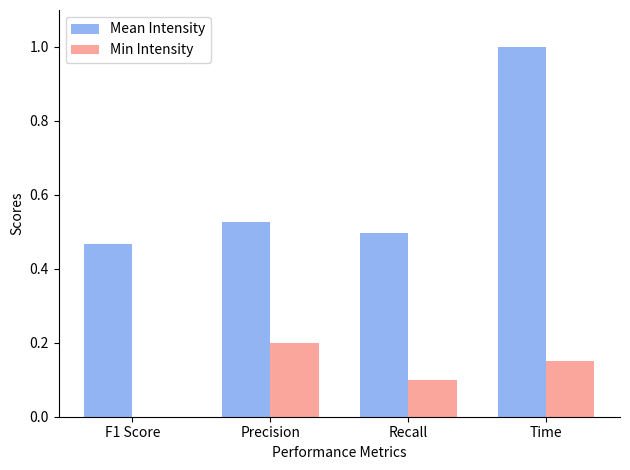

What is the average value of the Mean Intensity series?

0.6